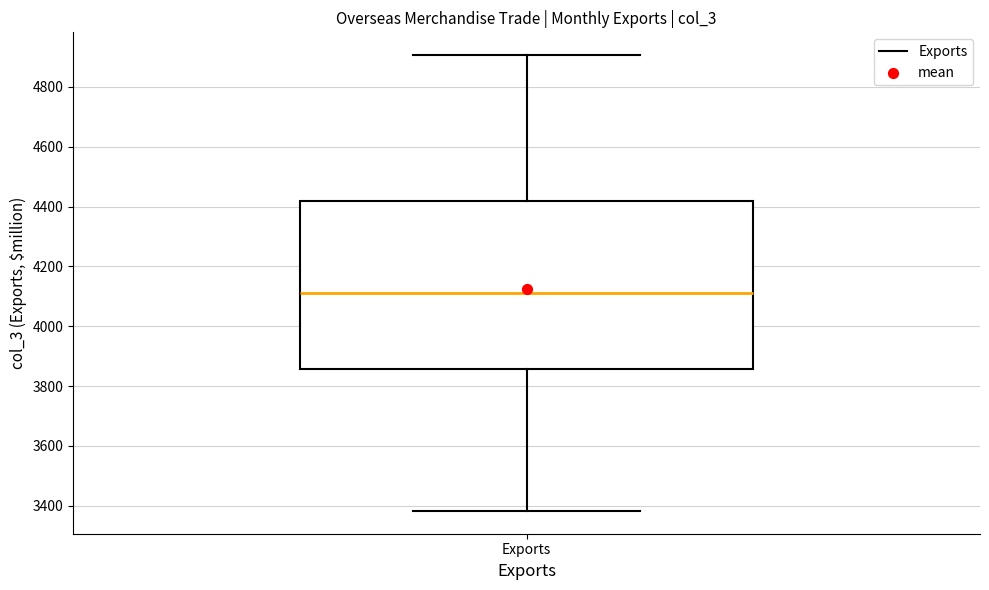

Read this box plot against the y-axis: the position of the median line, the range covered by the box, and the ends of both whiskers. The values are not printed on the chart, so give them approximately, as read against the axis.

median 4120, box 3860 to 4420, whiskers 3380 to 4900